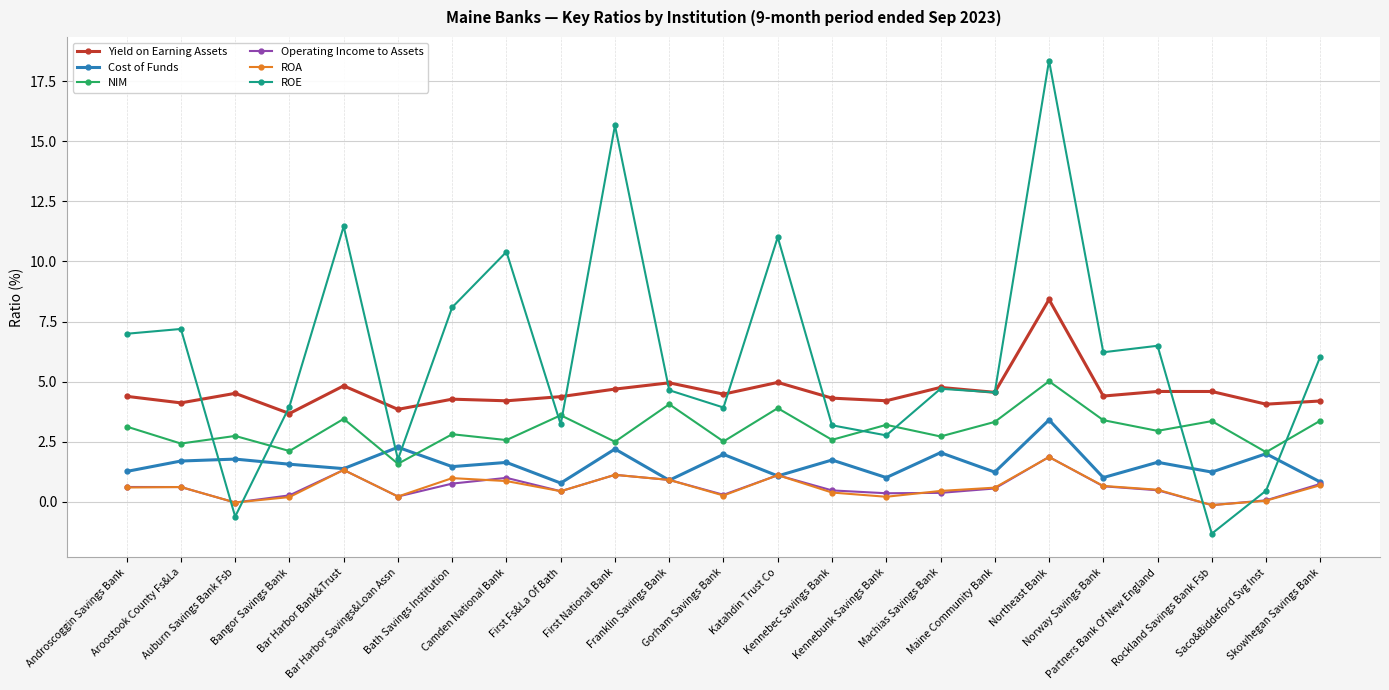

At which category does Operating Income to Assets reach its first local valley?

Auburn Savings Bank Fsb